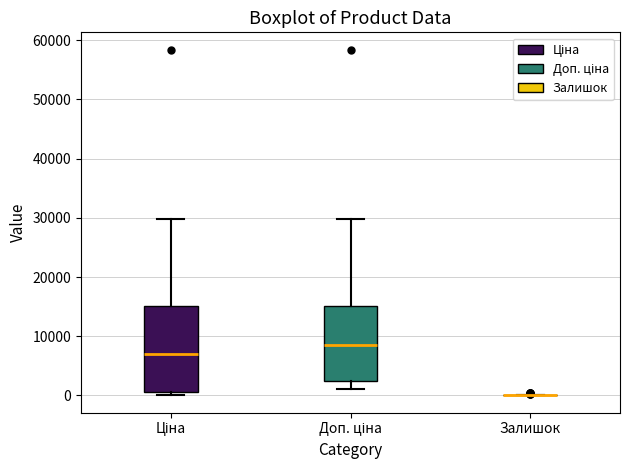

Reading left to right, read every box against the y-axis: the position of its median line, the range the box covers, and the ends of its whiskers. The values are not printed on the chart, so give them approximately, as read against the axis.

Ціна: median 7000, box 1000 to 15000, whiskers 0 to 30000
Доп. ціна: median 9000, box 2000 to 15000, whiskers 1000 to 30000
Залишок: box collapsed to a line at 0, whiskers 0 to 0